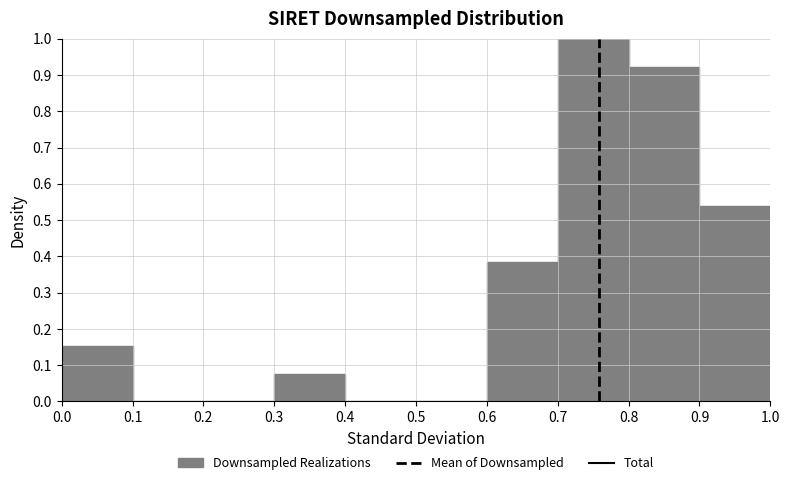

How tall is the bar that spans 0.0 to 0.1 on the x-axis? The values are not printed on the chart, so give them approximately, as read against the axis.

0.15